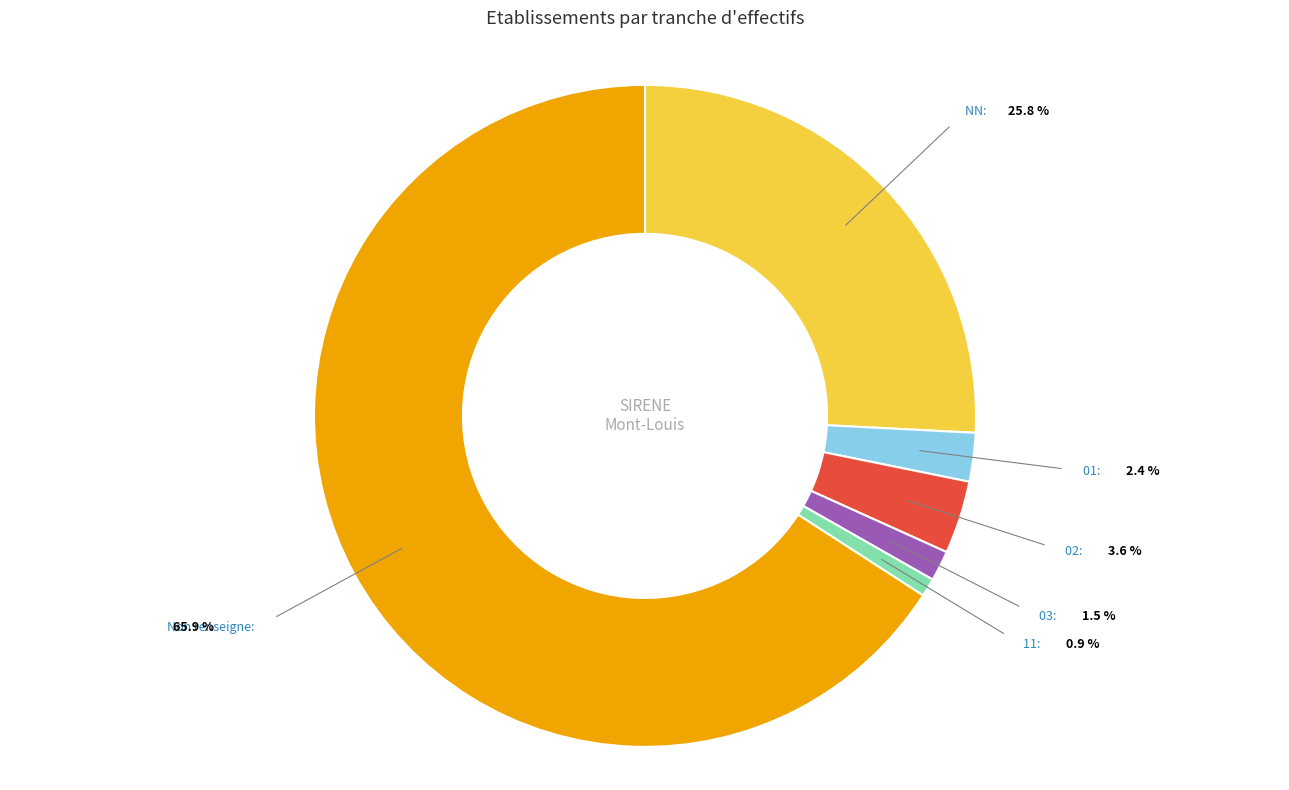

How many slices are in this pie chart?

6